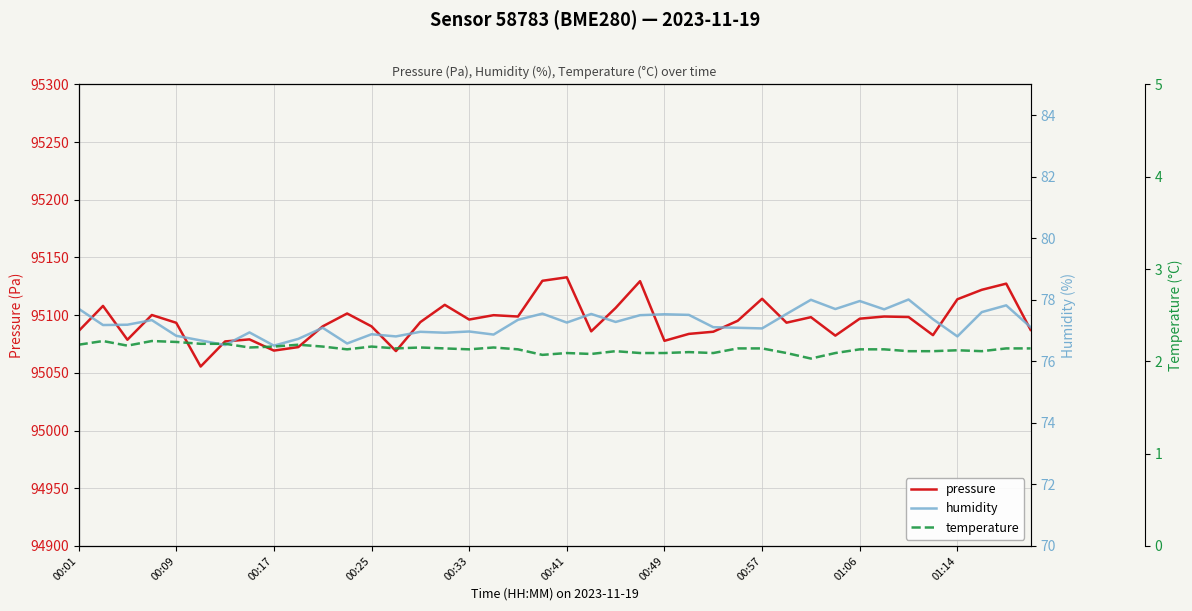

What is the average value of the temperature series?

2.1